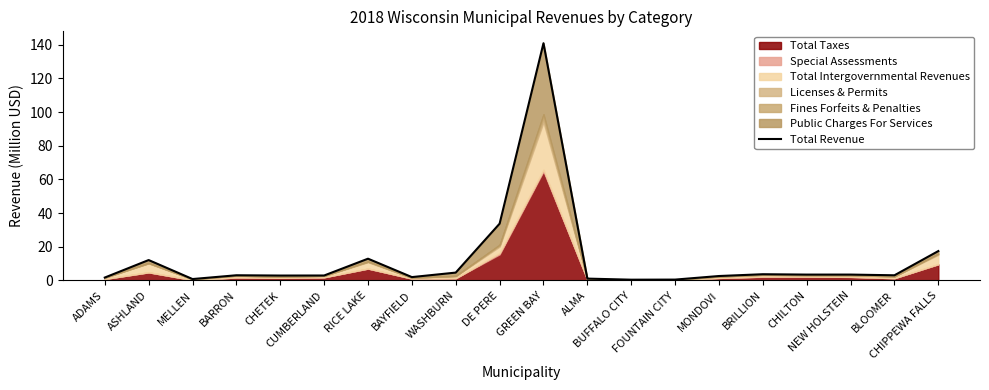

What is the label of the 19th point from the right?

ASHLAND